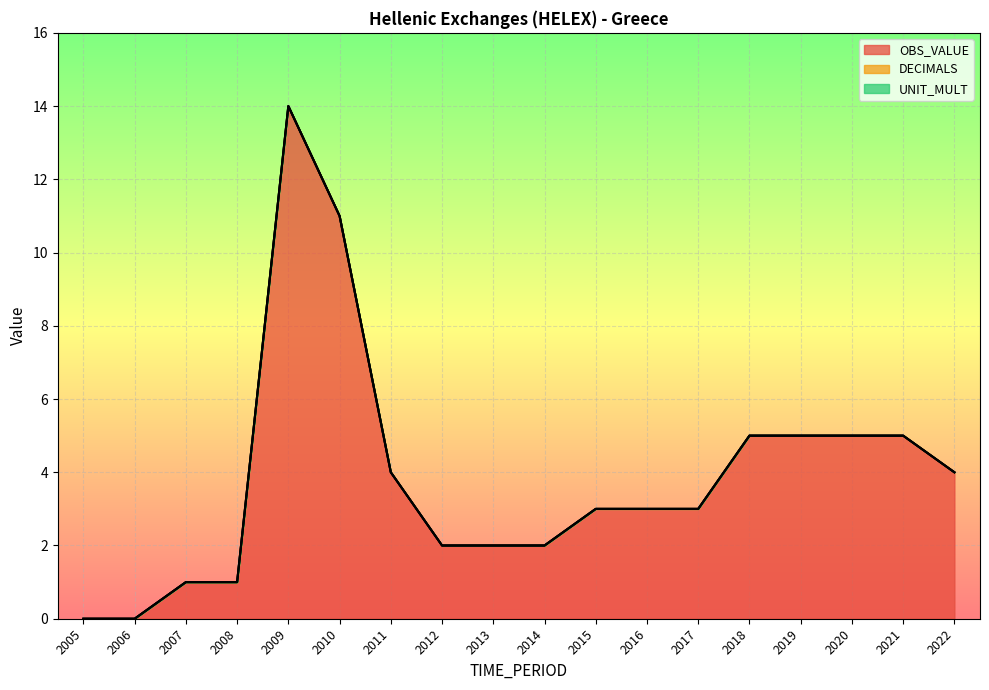

Reading left to right, what are all the values shown in this chart?

OBS_VALUE: 0	0	1	1	14	11	4	2	2	2	3	3	3	5	5	5	5	4
DECIMALS: 0	0	0	0	0	0	0	0	0	0	0	0	0	0	0	0	0	0
UNIT_MULT: 0	0	0	0	0	0	0	0	0	0	0	0	0	0	0	0	0	0